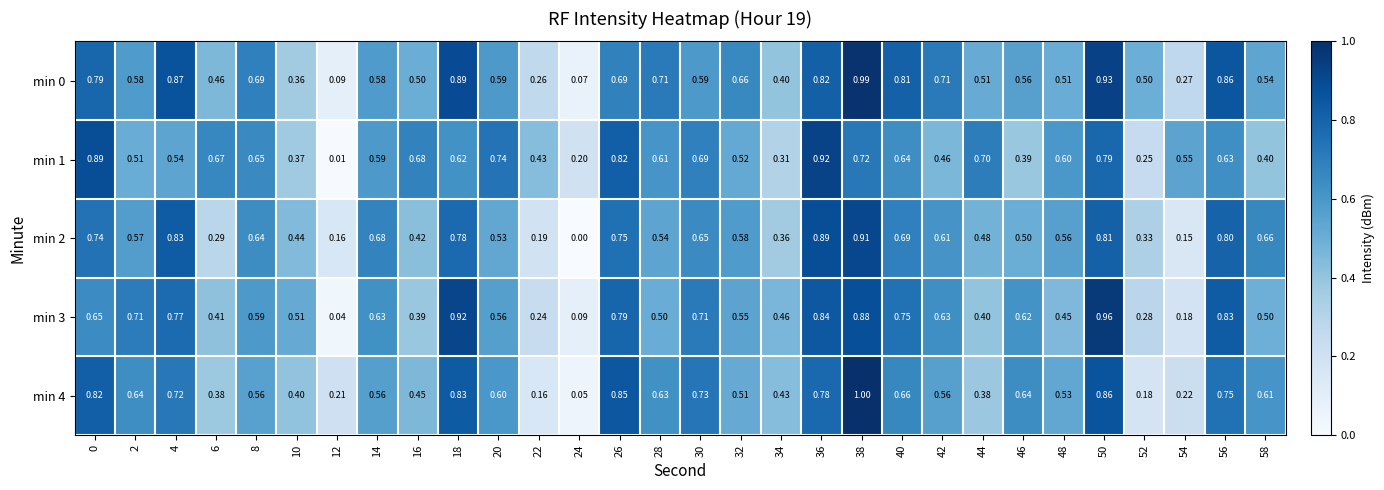

At which category is the sum across all series the highest?

38